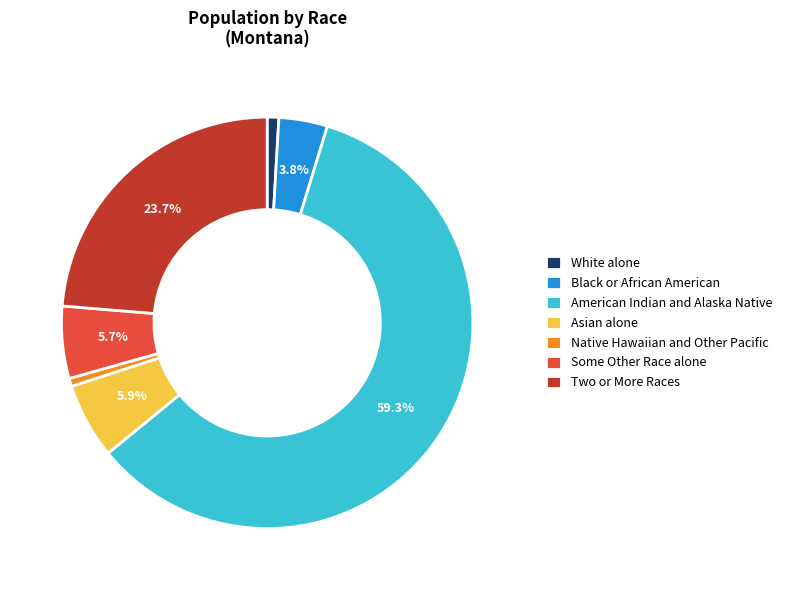

What is the largest slice in the pie chart?

American Indian and Alaska Native